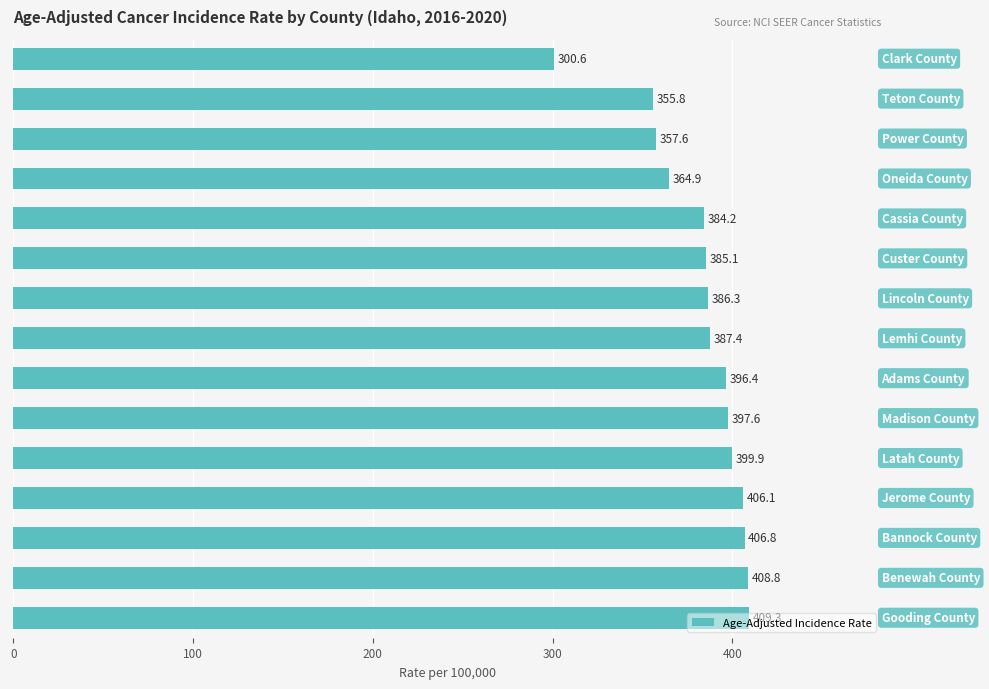

What is the value of the 14th bar from the top?

408.8